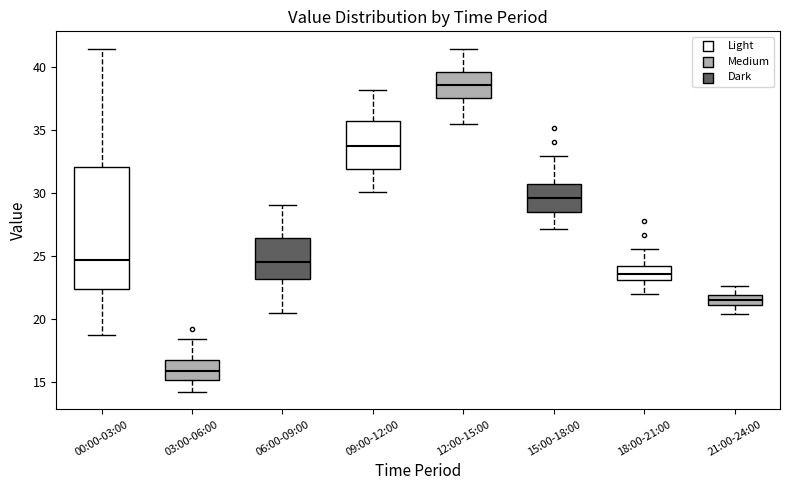

Reading left to right, read every box against the y-axis: the position of its median line, the range the box covers, and the ends of its whiskers. The values are not printed on the chart, so give them approximately, as read against the axis.

00:00-03:00: median 24.5, box 22.5 to 32.0, whiskers 19.0 to 41.5
03:00-06:00: median 16.0, box 15.0 to 17.0, whiskers 14.0 to 18.5
06:00-09:00: median 24.5, box 23.0 to 26.5, whiskers 20.5 to 29.0
09:00-12:00: median 34.0, box 32.0 to 36.0, whiskers 30.0 to 38.0
12:00-15:00: median 38.5, box 37.5 to 39.5, whiskers 35.5 to 41.5
15:00-18:00: median 29.5, box 28.5 to 30.5, whiskers 27.0 to 33.0
18:00-21:00: median 23.5, box 23.0 to 24.0, whiskers 22.0 to 25.5
21:00-24:00: median 21.5, box 21.0 to 22.0, whiskers 20.5 to 22.5